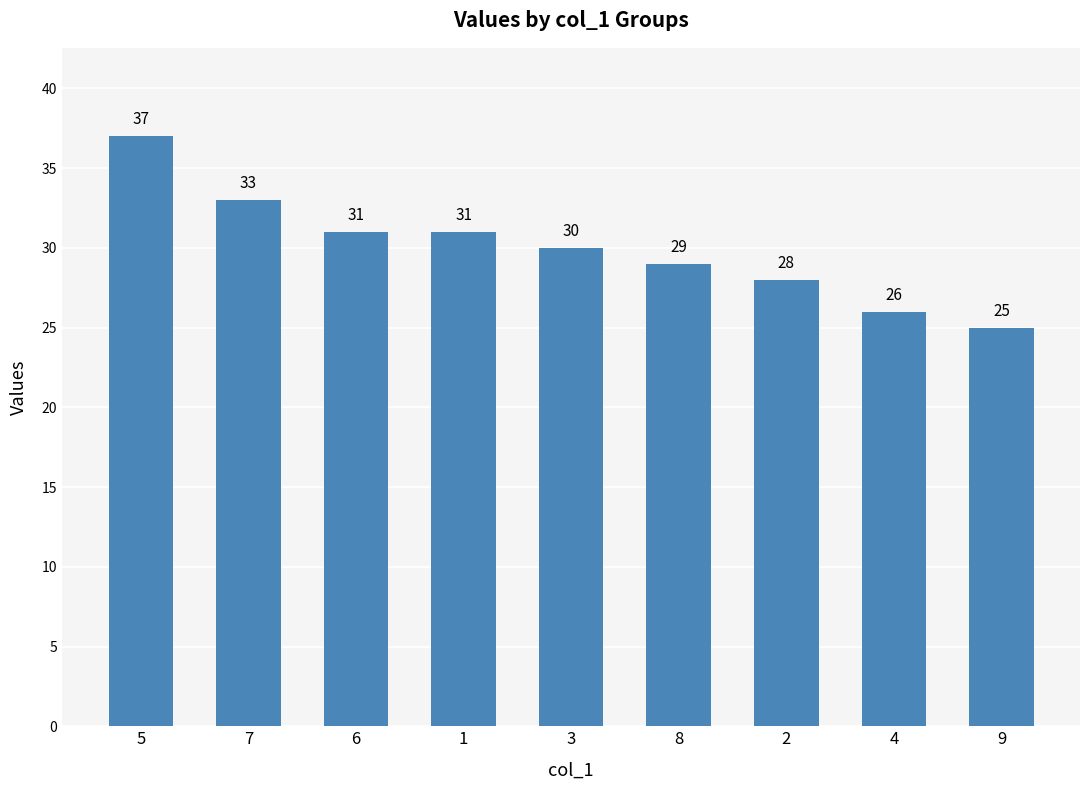

Are the bars grouped side by side (vs. stacked)?

No